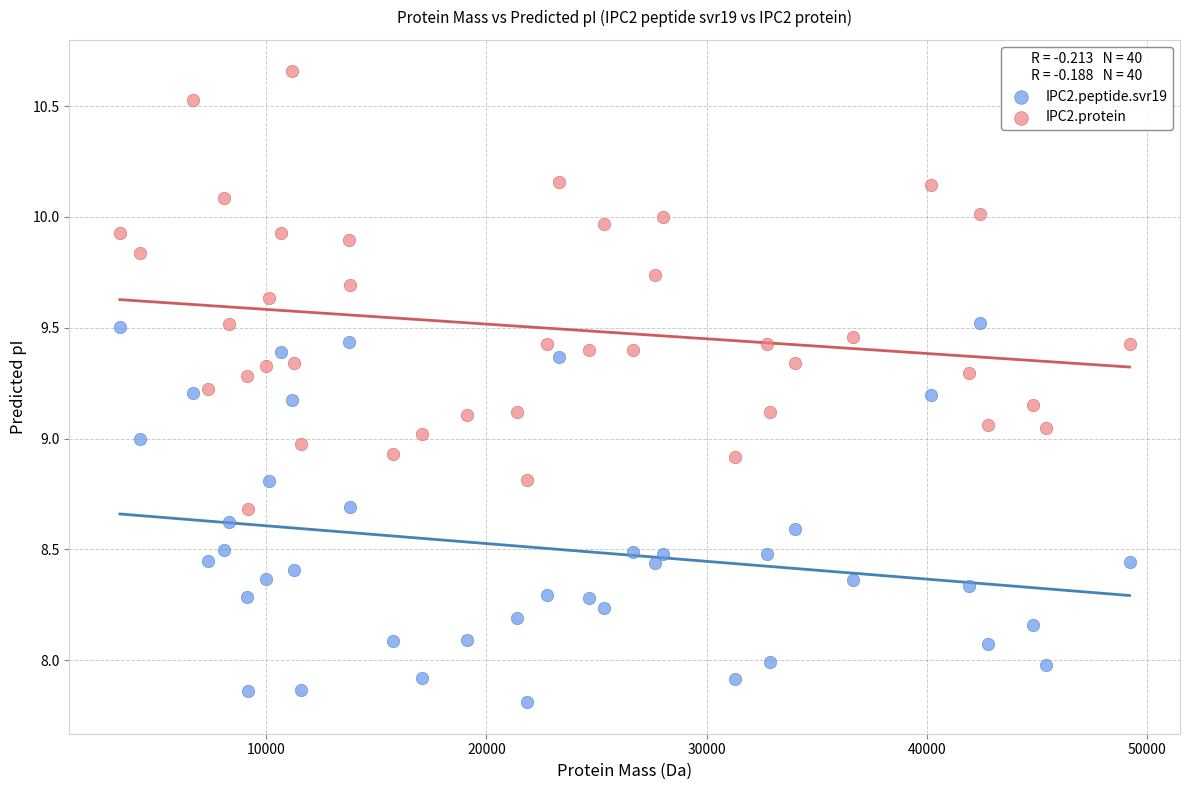

Which series has the largest Y range (max minus min)?

IPC2.protein